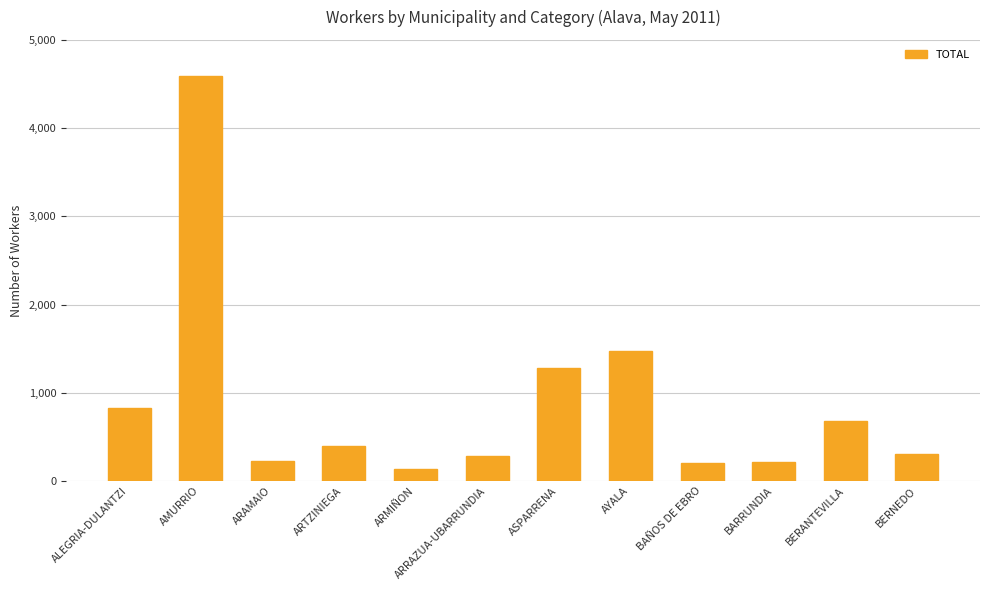

How many bars are there in total?

12